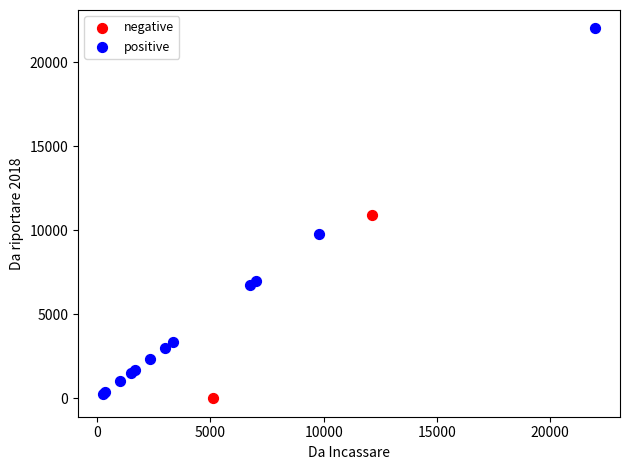

What are all the series names shown in the legend?

negative, positive